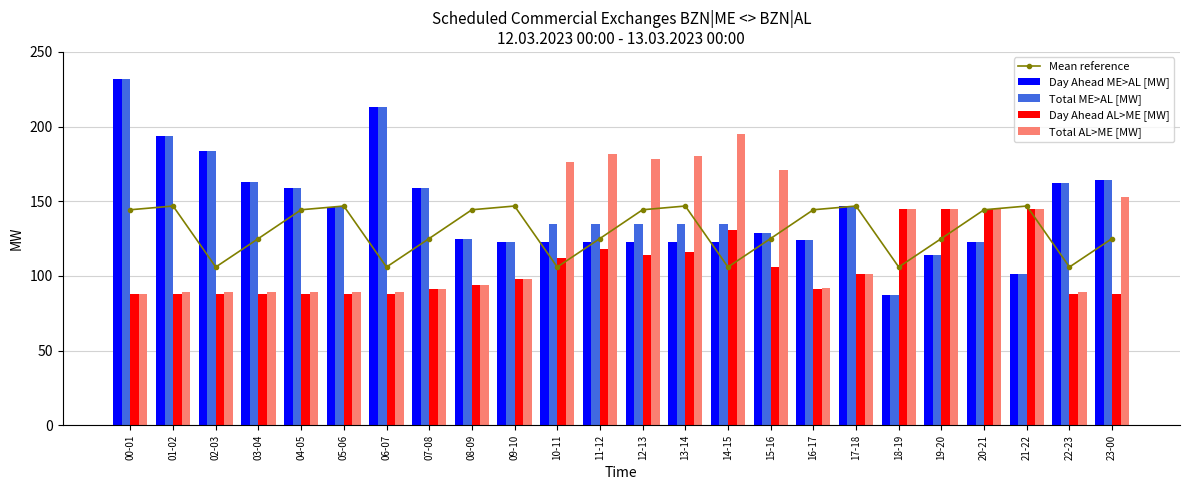

Which series has the largest total across all categories?

Total ME>AL [MW]